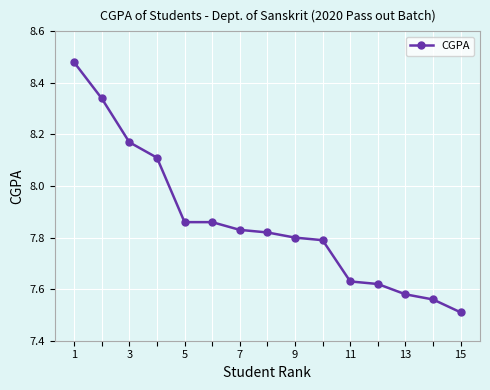

What is the minimum value shown in the chart?

7.5